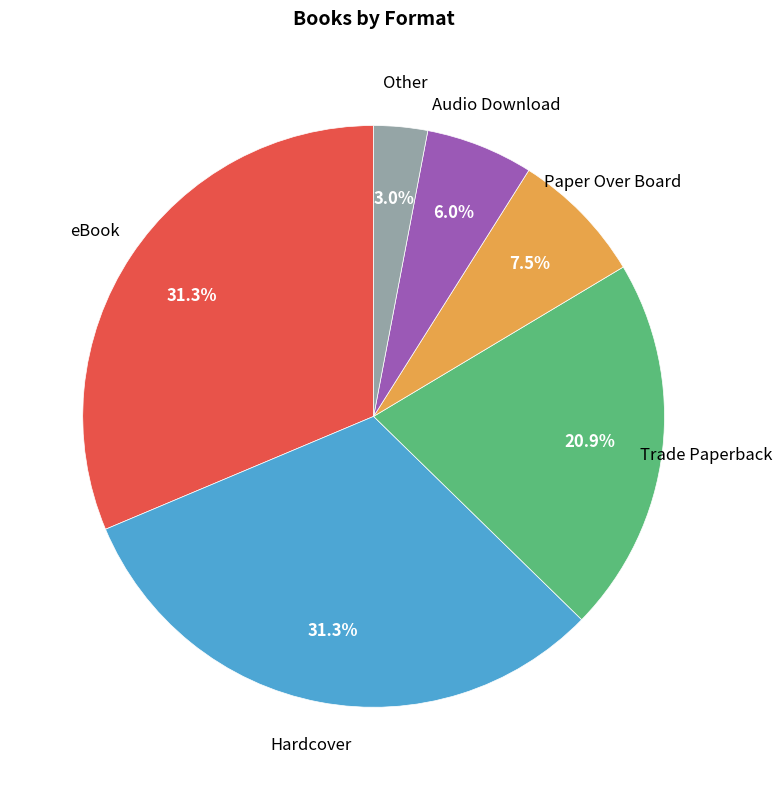

Is there a majority slice in this chart?

No